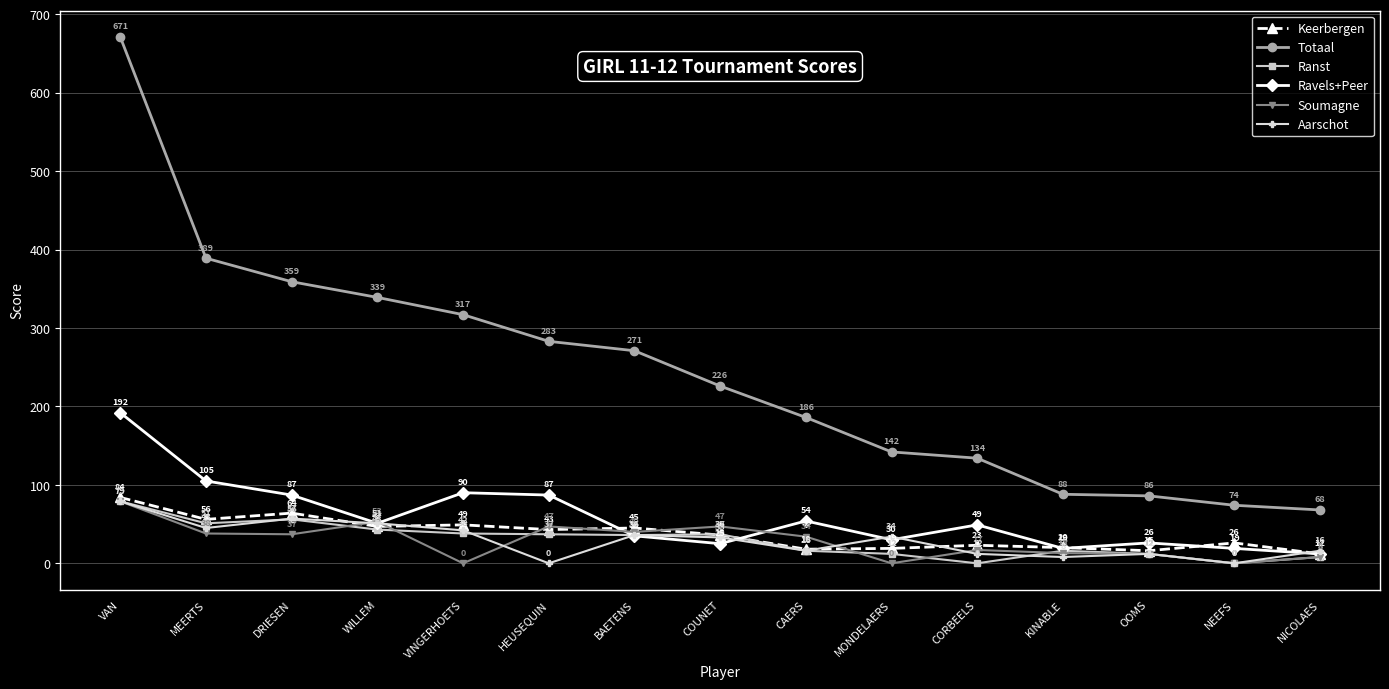

Which category has the highest value in the Keerbergen series?

VAN